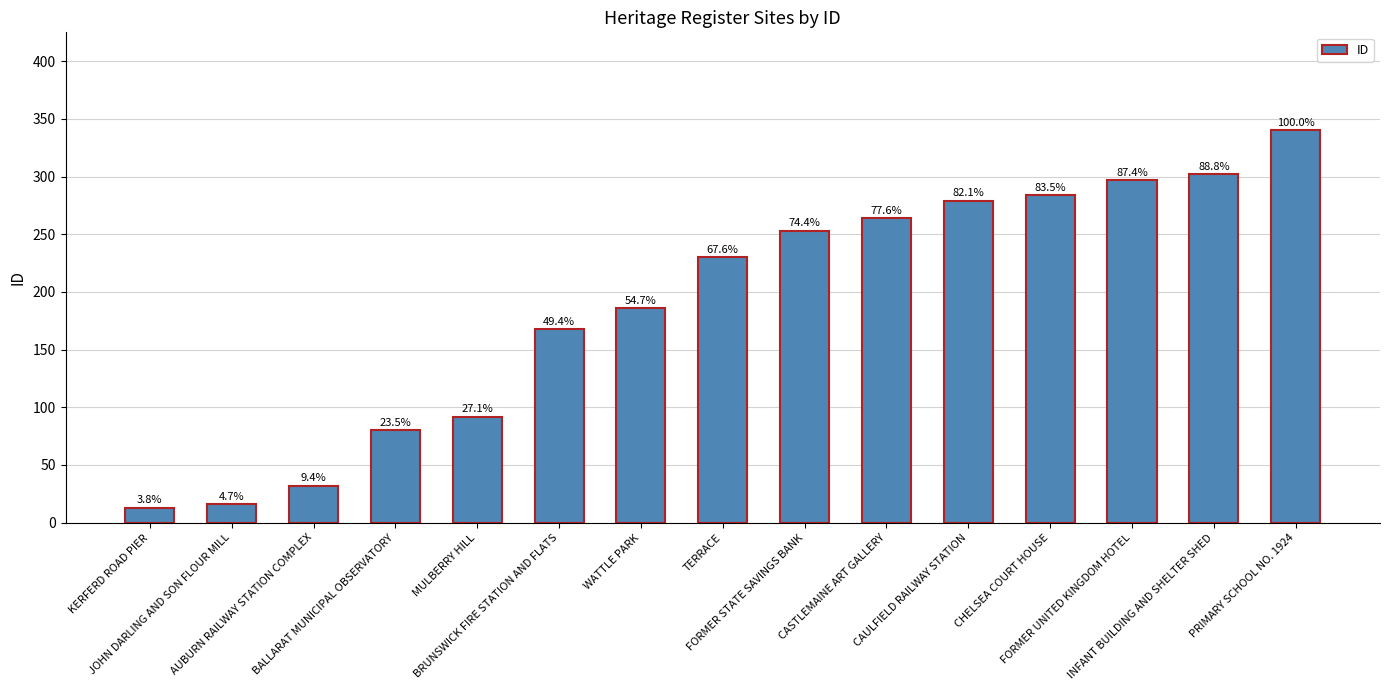

How many bars are there in total?

15